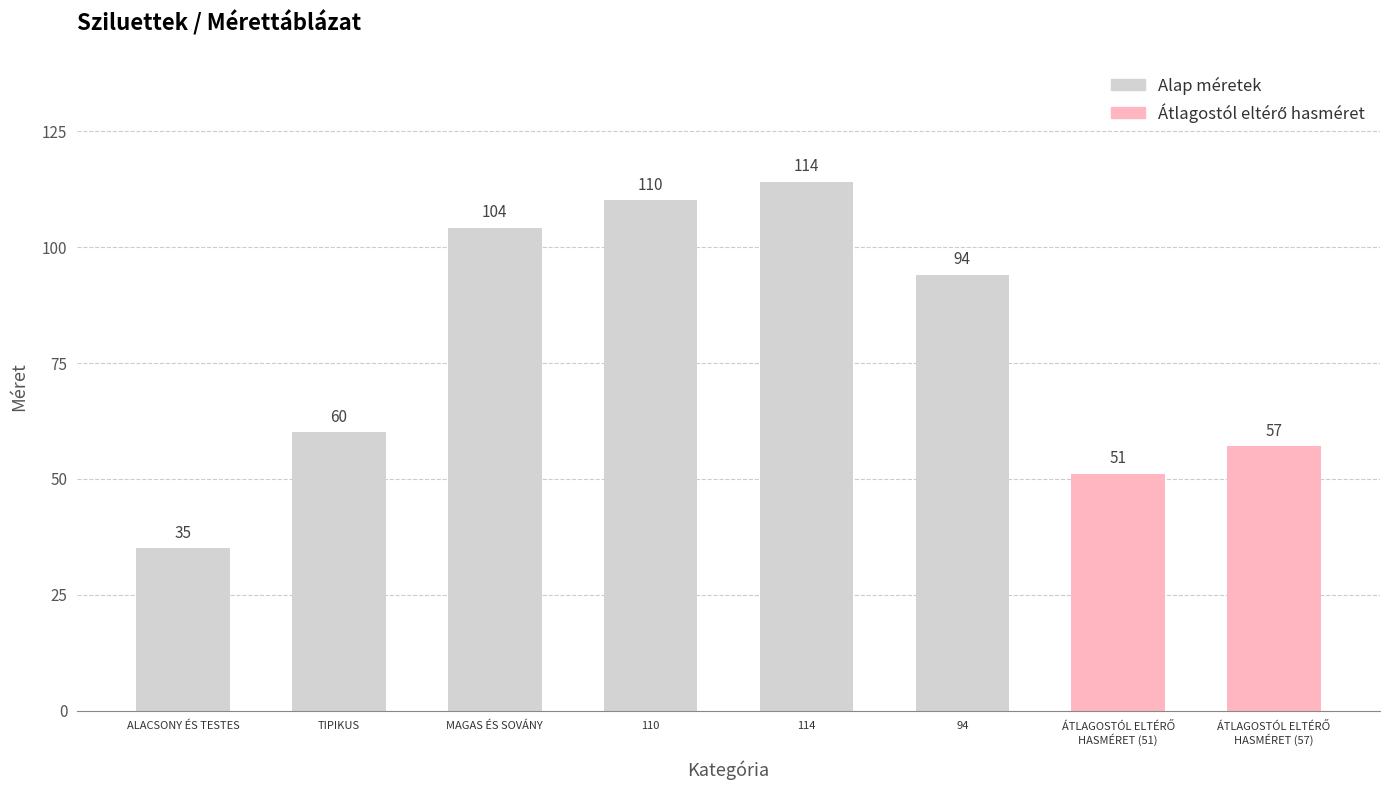

The value at ALACSONY ÉS TESTES is 54. True or false?

False